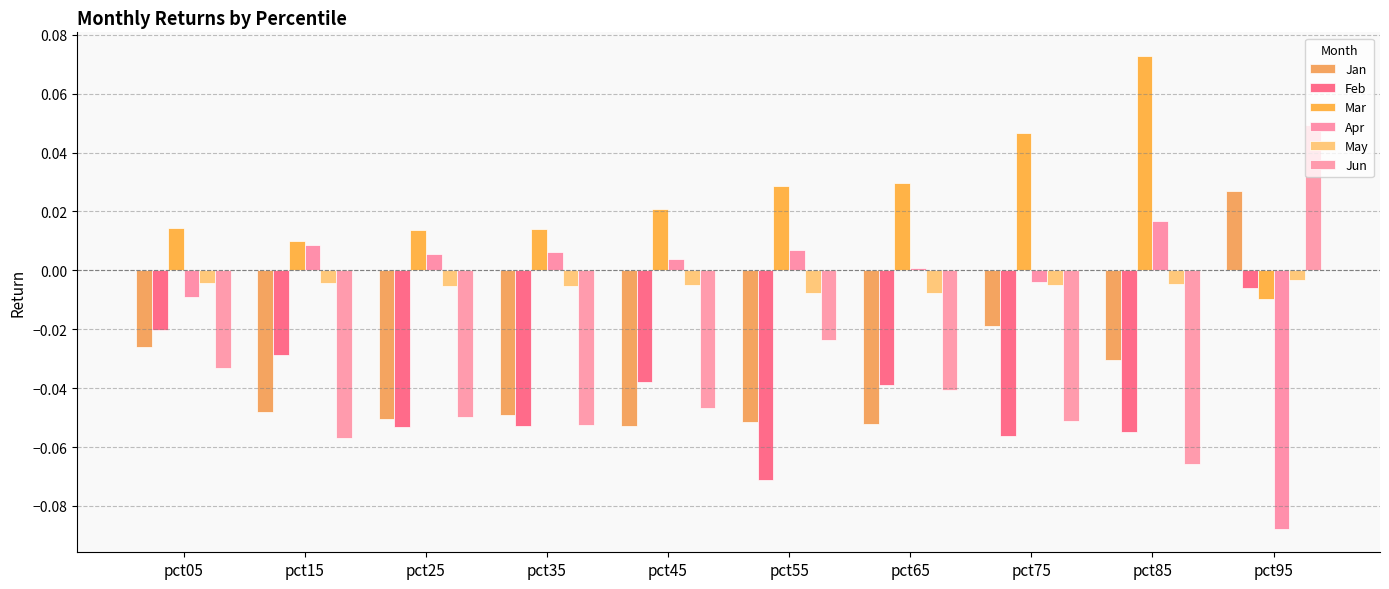

List the series in order of their peak value, highest first.

Mar, Jun, Jan, Apr, May, Feb